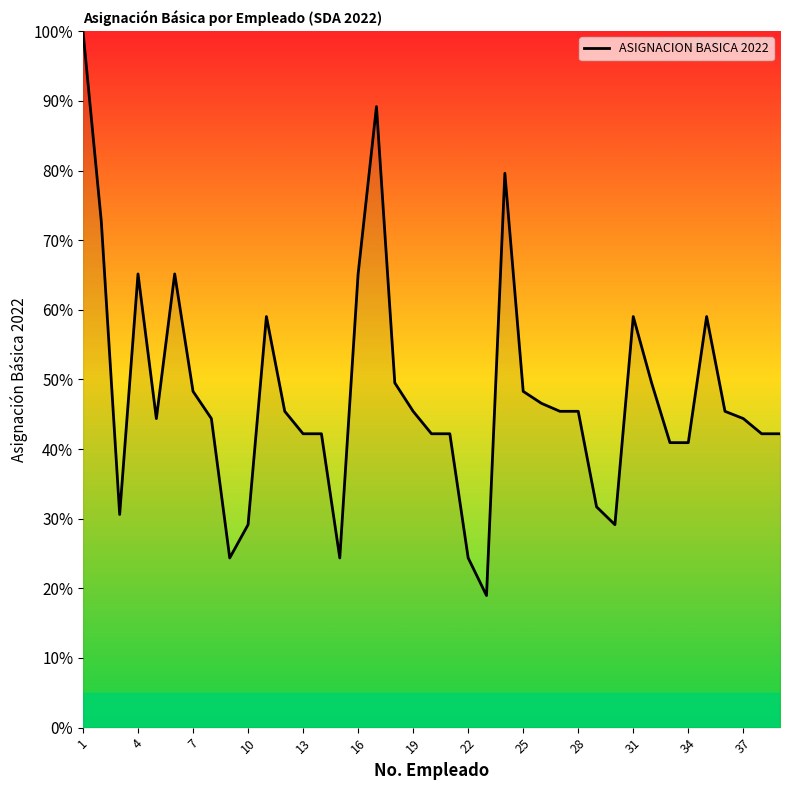

Reading left to right, list all the values displayed in this chart.

100.0	72.6	30.6	65.1	44.4	65.1	48.3	44.4	24.4	29.1	59.0	45.4	42.2	42.2	24.4	65.1	89.2	49.5	45.4	42.2	42.2	24.4	19.0	79.6	48.3	46.6	45.4	45.4	31.7	29.1	59.0	49.5	40.9	40.9	59.0	45.4	44.4	42.2	42.2